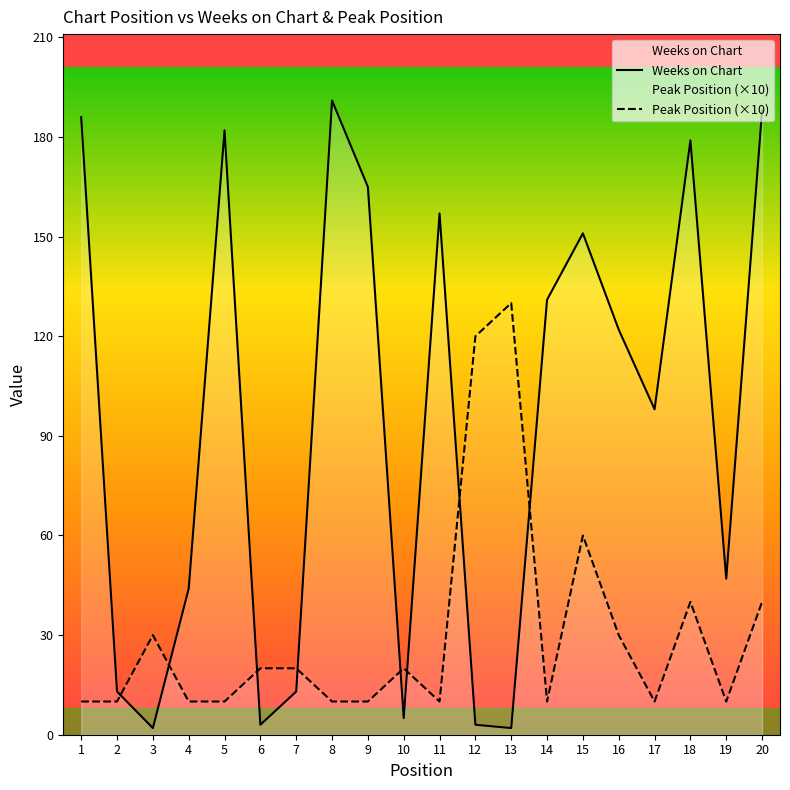

How many values in the Peak Position (×10) series exceed 20?

7